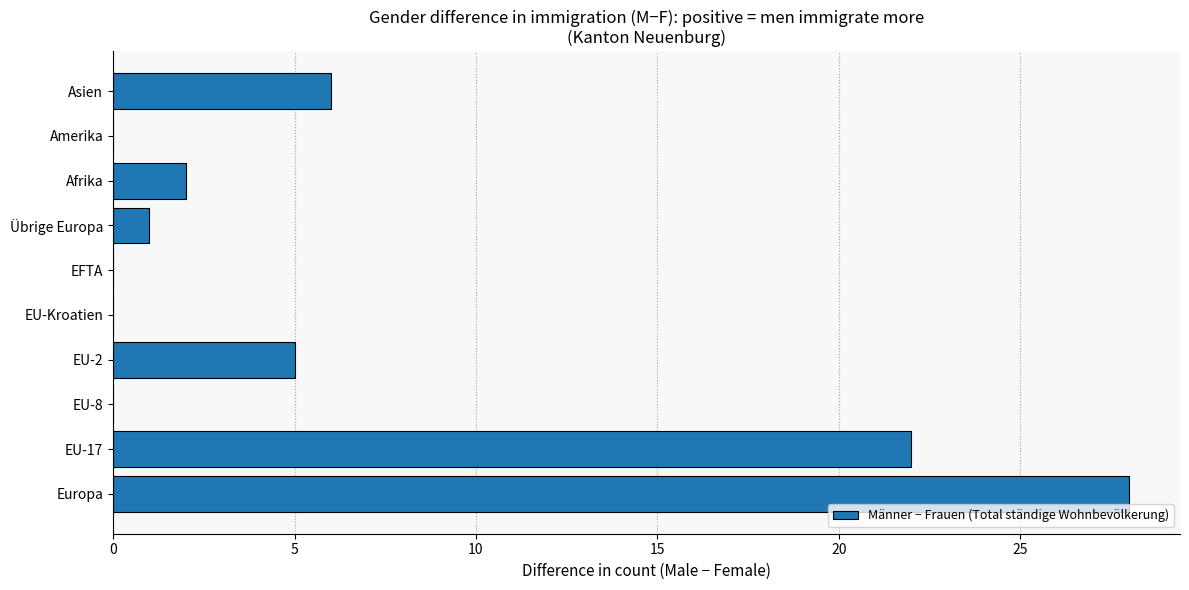

Reading bottom to top, transcribe all the data shown in this chart.

Europa=28	EU-17=22	EU-8=0	EU-2=5	EU-Kroatien=0	EFTA=0	Übrige Europa=1	Afrika=2	Amerika=0	Asien=6